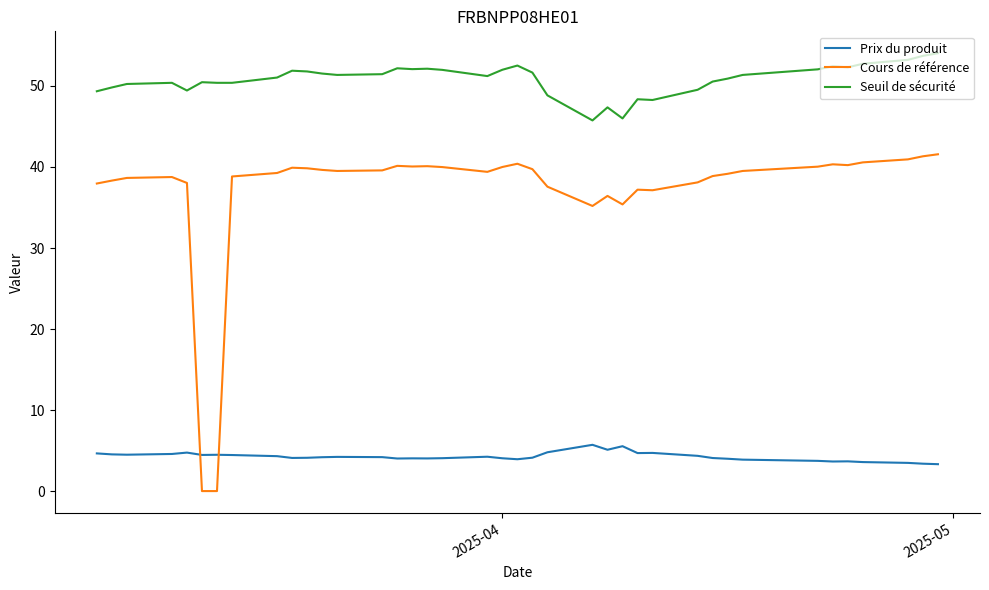

Which series has the largest total across all categories?

Seuil de sécurité